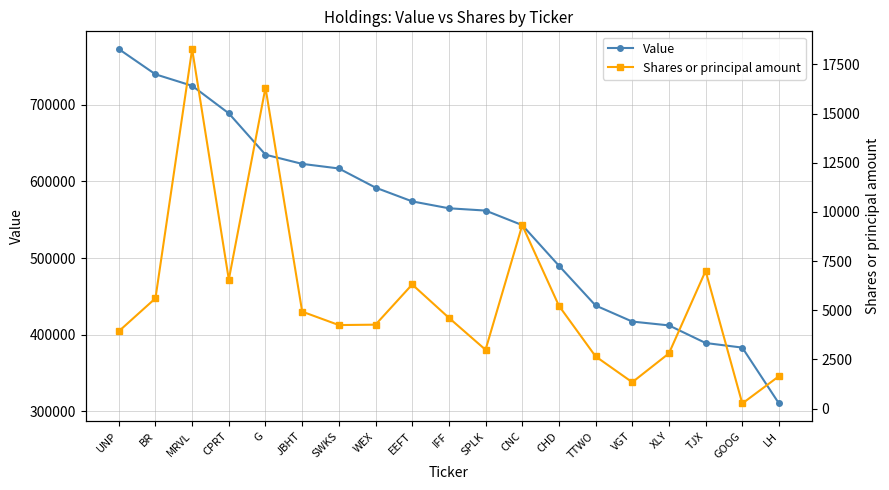

Is the value of Shares or principal amount at MRVL greater than the value of Value at BR?

No